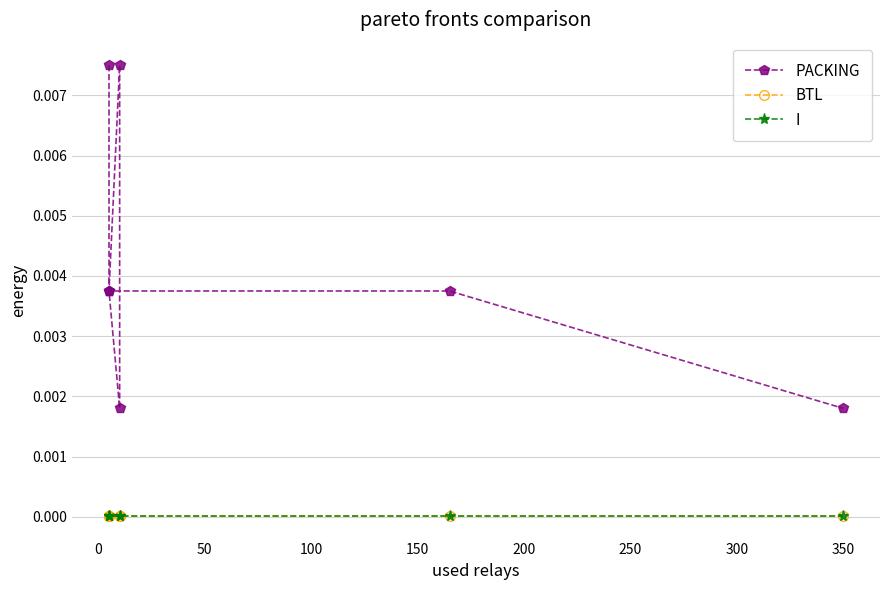

Rank the series at 200 from lowest to highest value.

I, BTL, PACKING